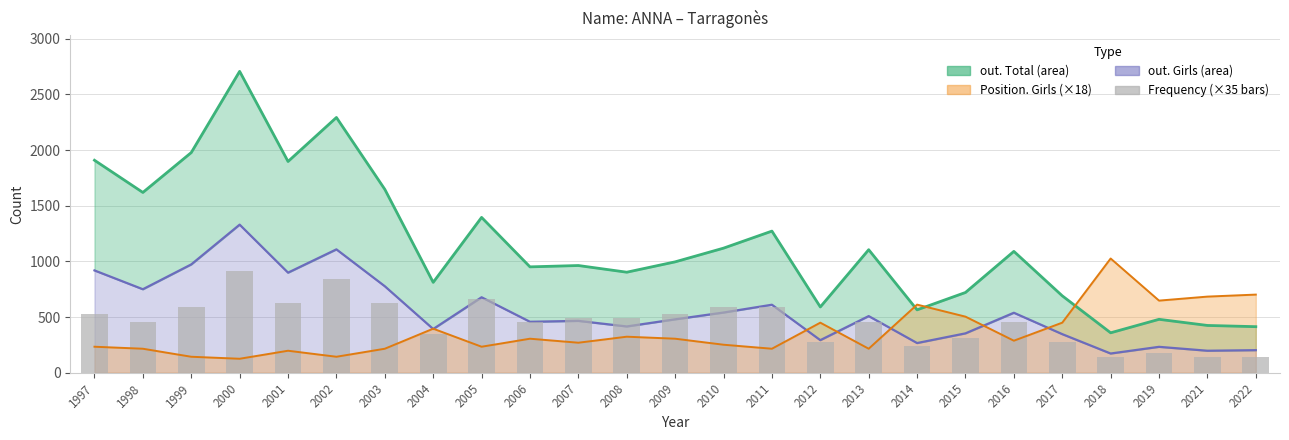

Between 2003 and 2015, which is larger?

2003